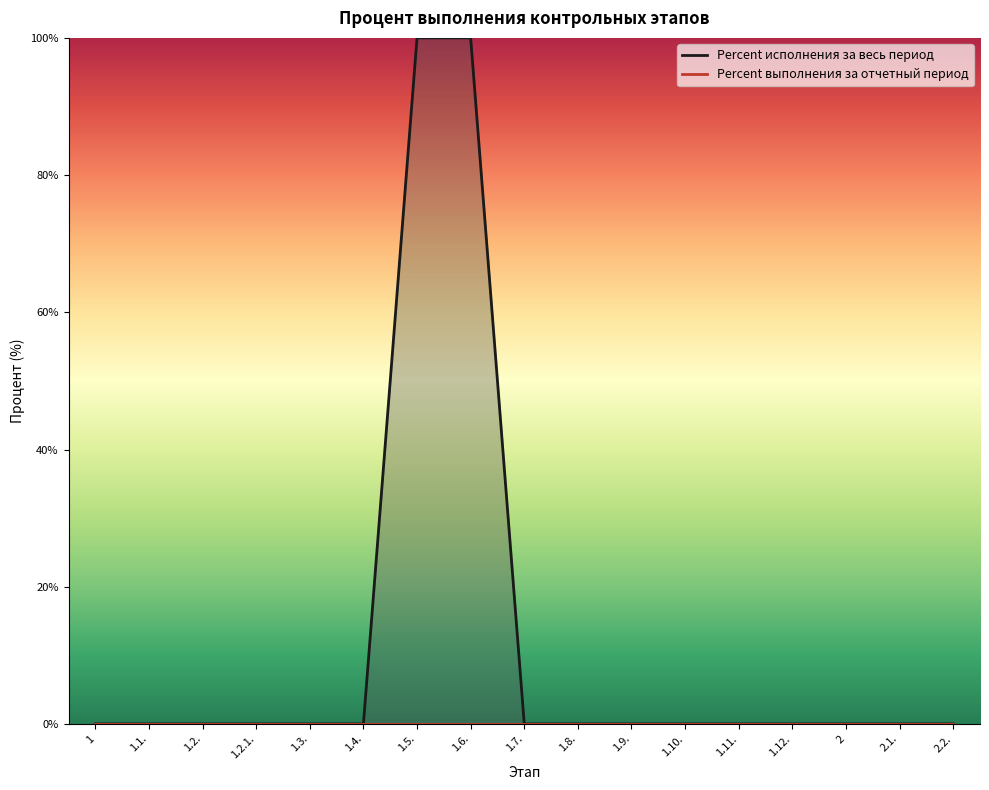

What is the label of the 3rd point from the right?

2